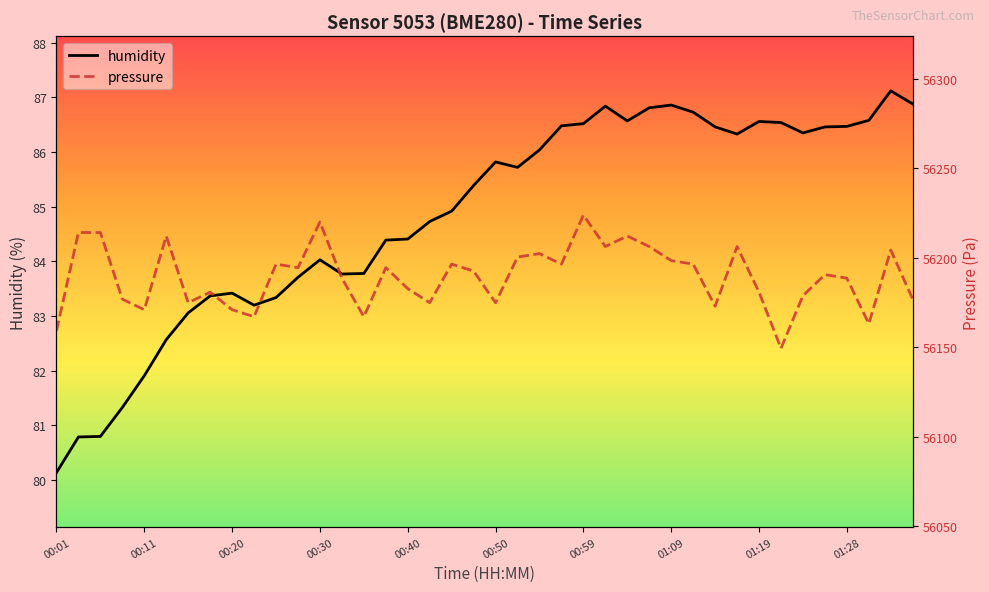

Which series has the widest spread of values?

pressure